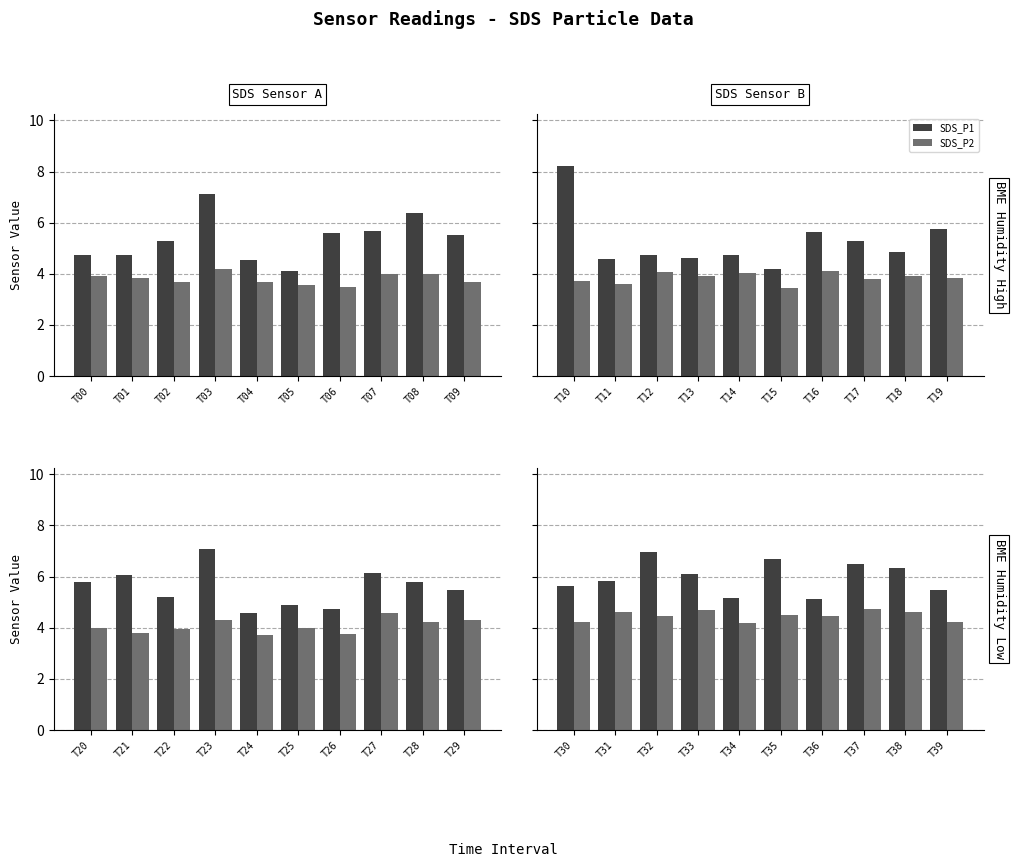

What is the difference between the second highest and second lowest values in the SDS_P1 series?

1.5